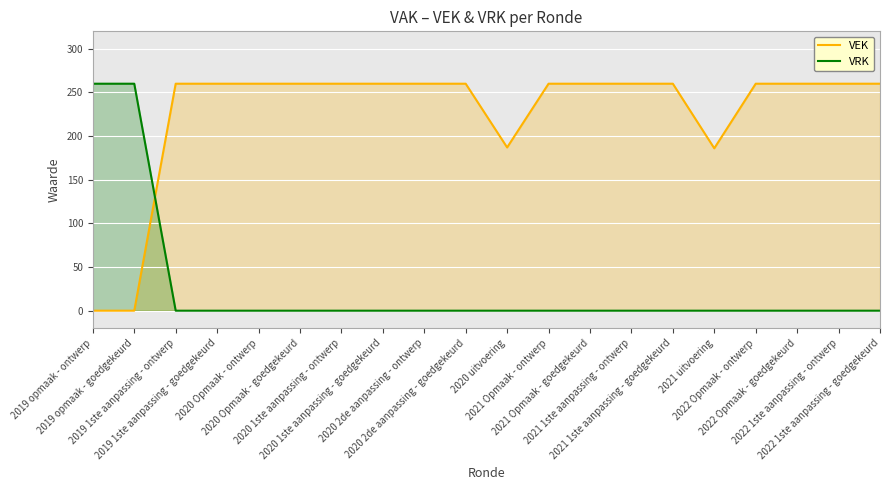

Which has a higher value, 2022 1ste aanpassing - goedgekeurd or 2021 1ste aanpassing - goedgekeurd?

2022 1ste aanpassing - goedgekeurd